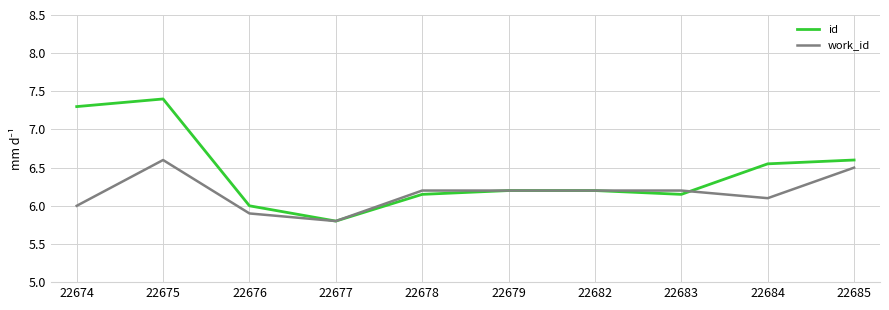

List the series in order of their overall mean, lowest first.

work_id, id